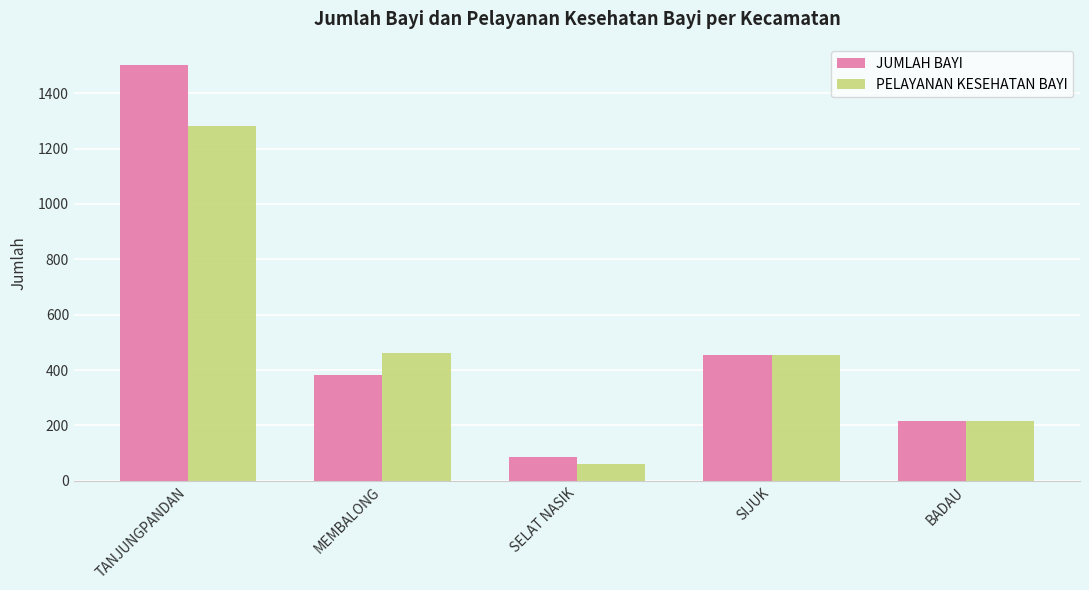

How many bars are there in total?

10